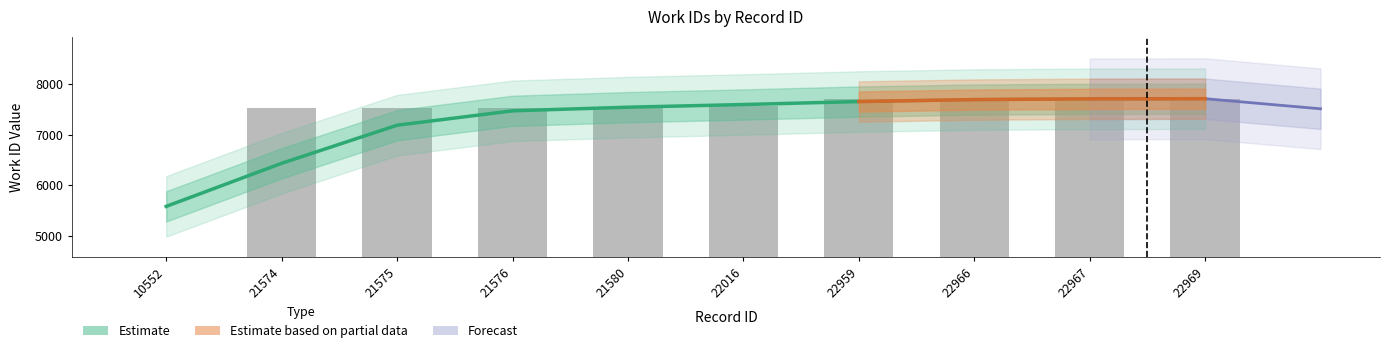

Reading left to right, extract all data points from this chart.

10552=4099	21574=7520	21575=7520	21576=7520	21580=7520	22016=7565	22959=7705	22966=7711	22967=7712	22969=7714